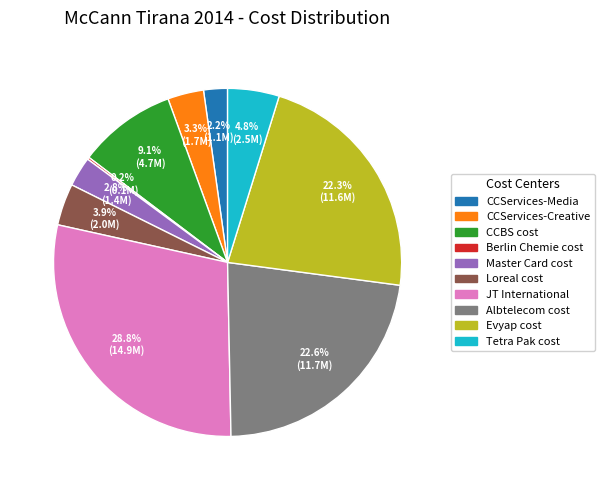

What is the largest slice in the pie chart?

JT International